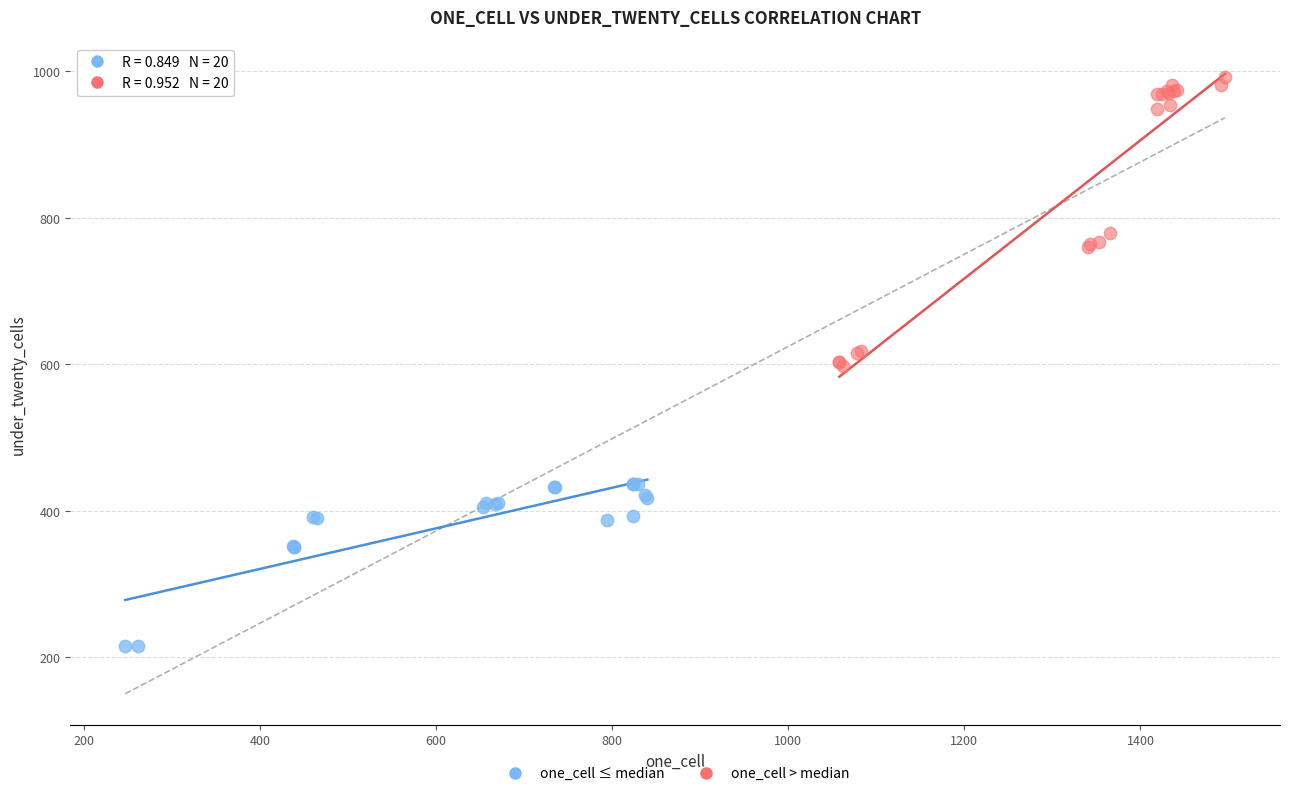

Which series reaches the maximum Y coordinate?

one_cell > median